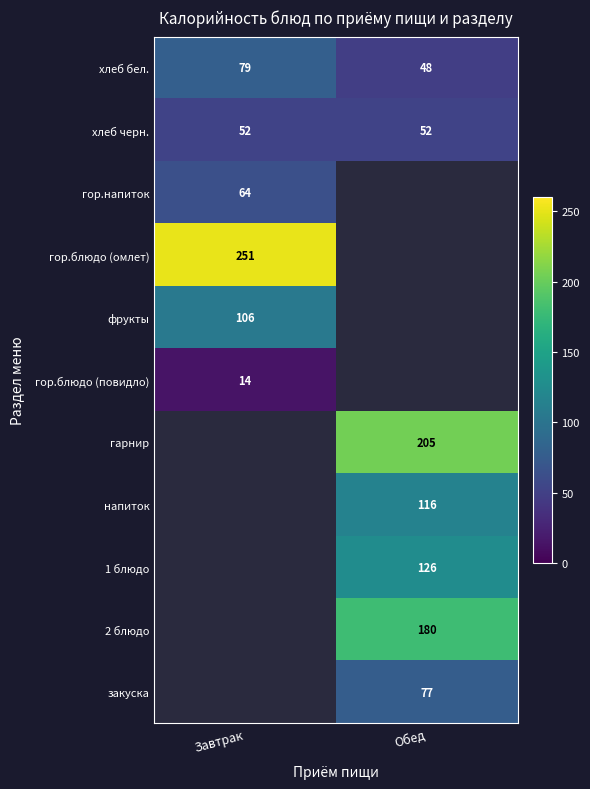

The напиток series shows 40.7 at Обед. True or false?

False